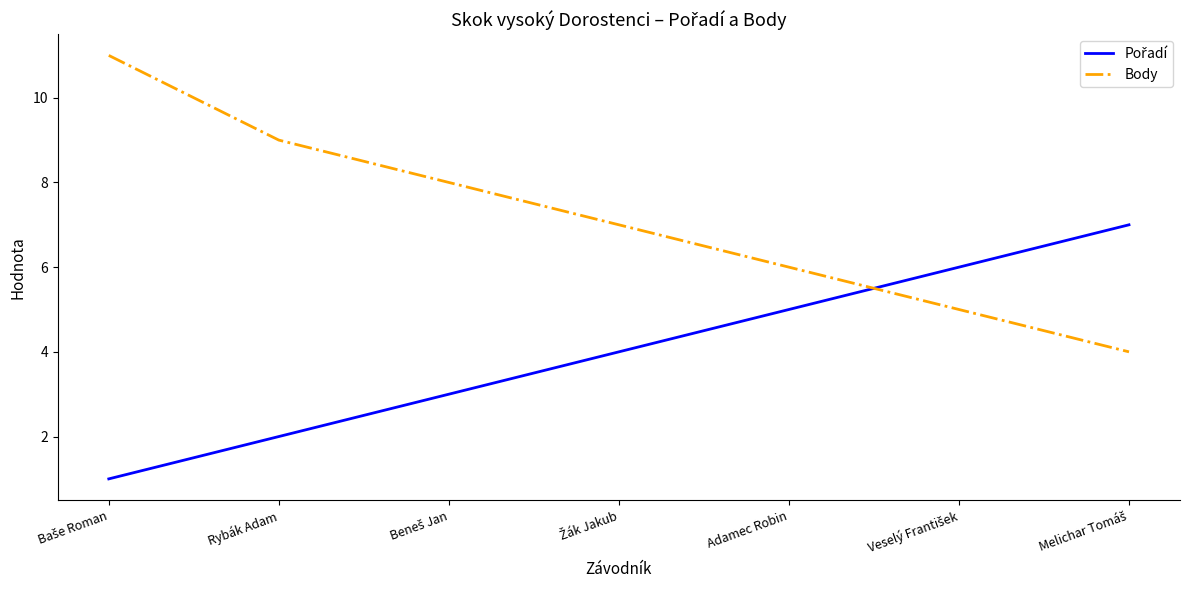

What is the approximate value of Body at Rybák Adam?

9